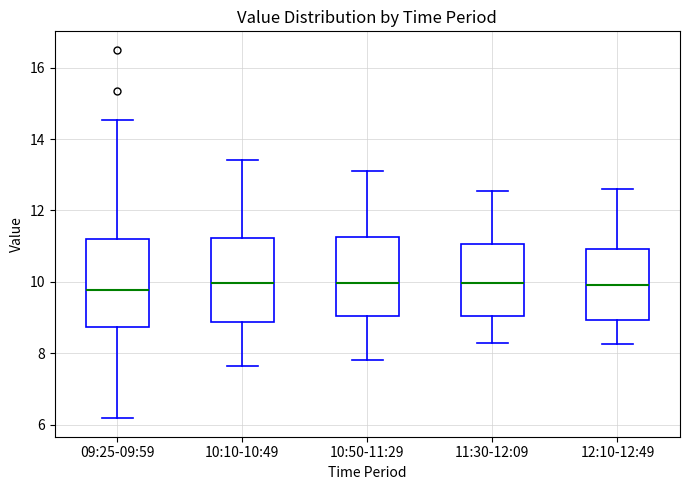

Reading left to right, transcribe this box plot: for each box, give where its median line is, the range the box spans, and where its two whiskers end, as read against the y-axis. The values are not printed on the chart, so give them approximately, as read against the axis.

09:25-09:59: median 9.8, box 8.8 to 11.2, whiskers 6.2 to 14.6
10:10-10:49: median 10.0, box 8.8 to 11.2, whiskers 7.6 to 13.4
10:50-11:29: median 10.0, box 9.0 to 11.2, whiskers 7.8 to 13.2
11:30-12:09: median 10.0, box 9.0 to 11.0, whiskers 8.4 to 12.6
12:10-12:49: median 10.0, box 9.0 to 11.0, whiskers 8.2 to 12.6